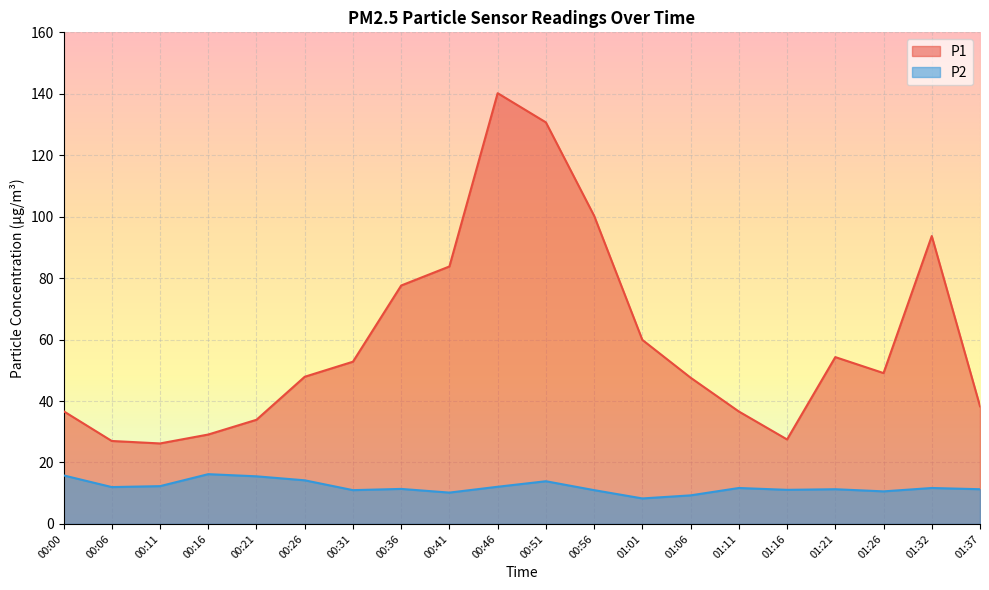

True or false: P1 and P2 cross at least once.

False